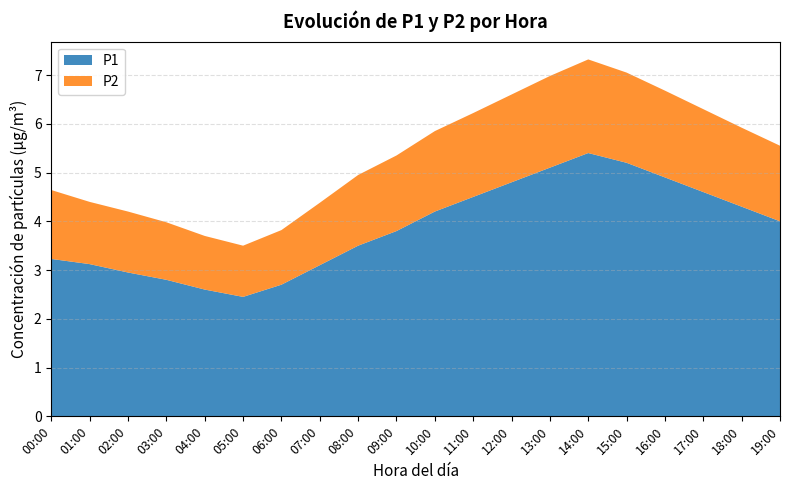

What is the total value across all series at 15:00?

7.1